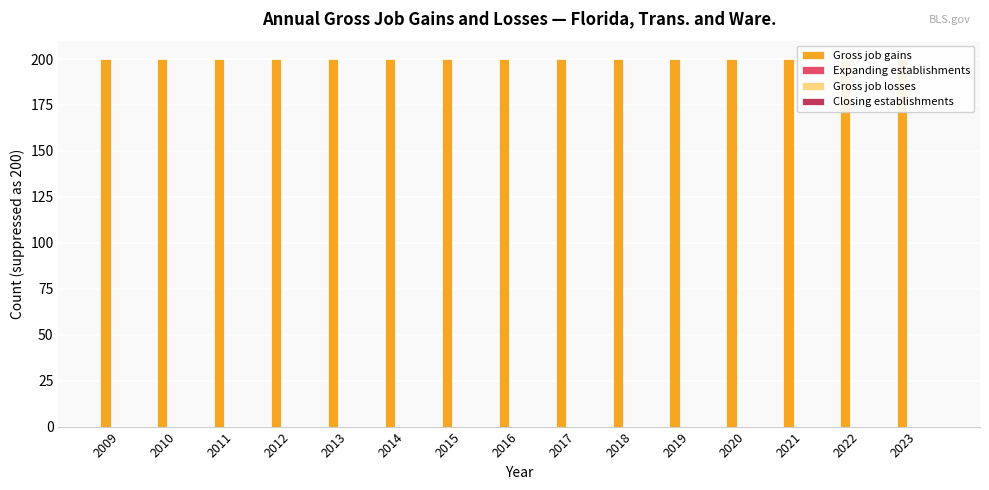

Where is Gross job gains nearest to the value 200?

2009